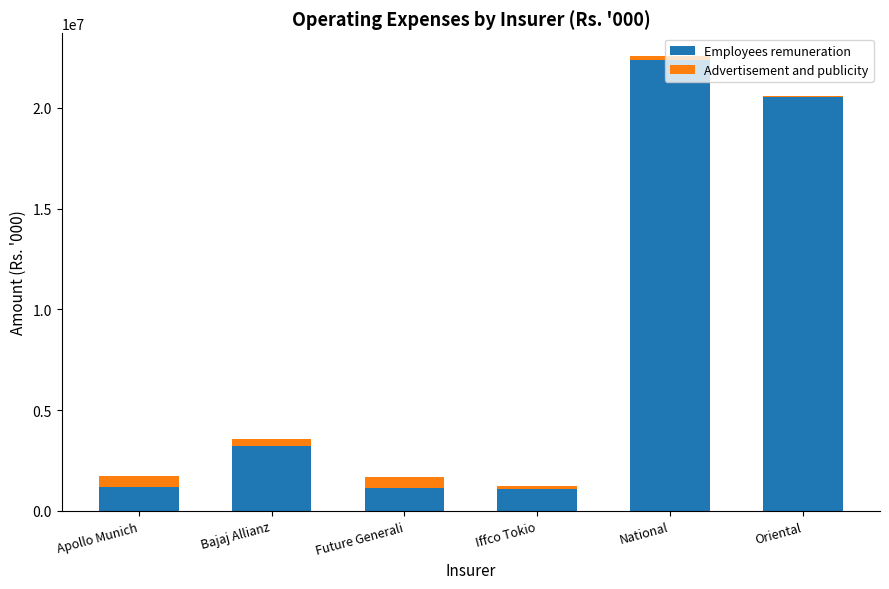

What is the sum of all Employees remuneration values?

49555217